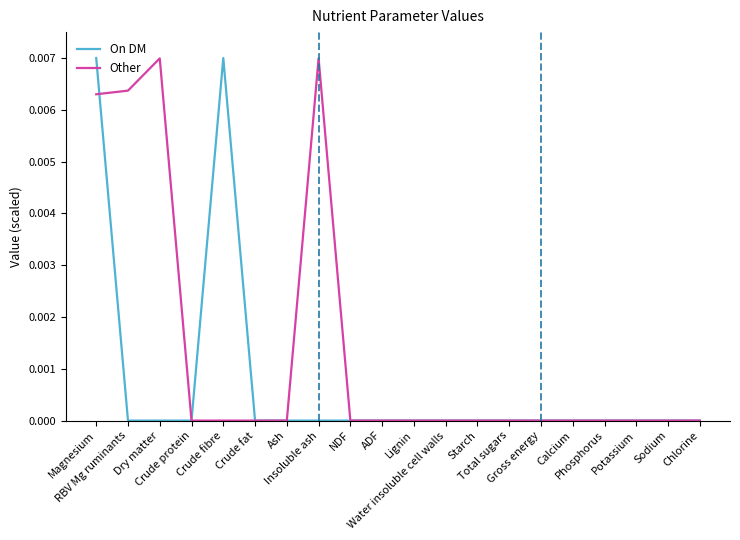

List the series in order of their overall mean, highest first.

Other, On DM